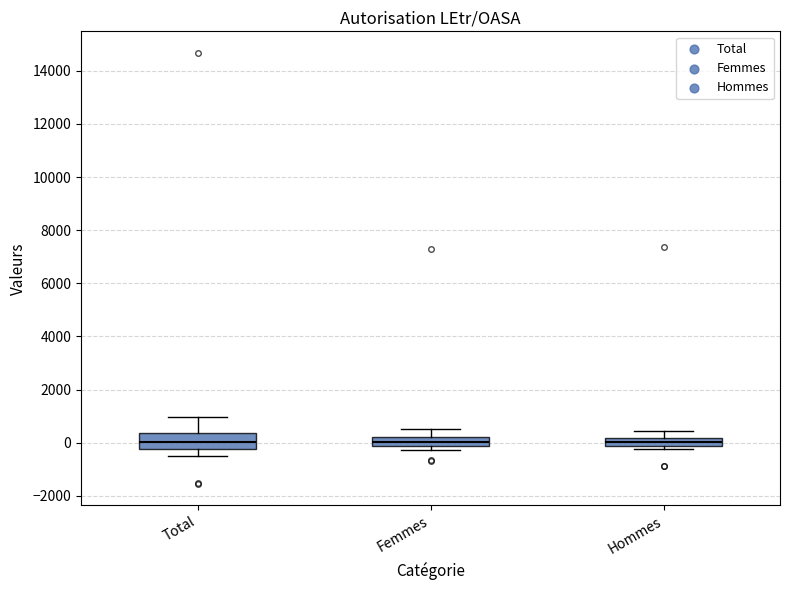

Comparing the boxes themselves (not the whiskers), which one is the tallest?

Total